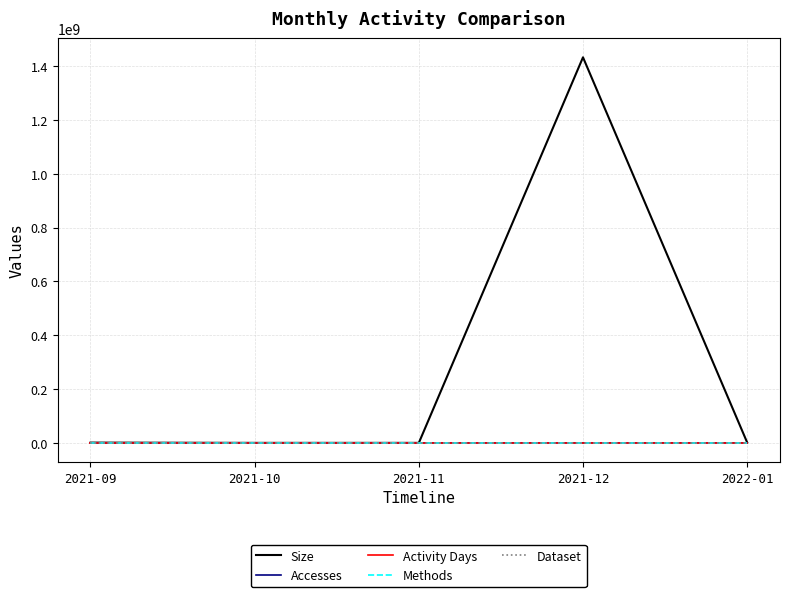

Which series has the largest total across all categories?

Size